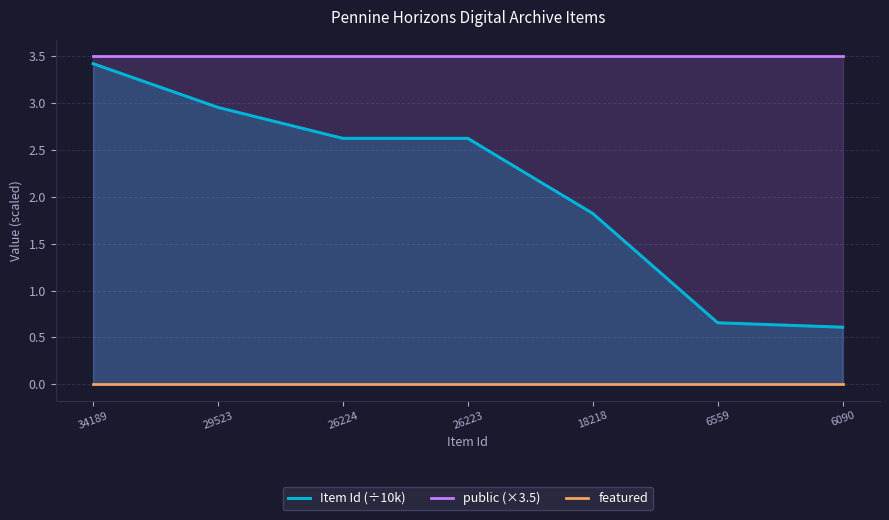

Rank the categories by featured value from highest to lowest.

34189, 29523, 26224, 26223, 18218, 6559, 6090